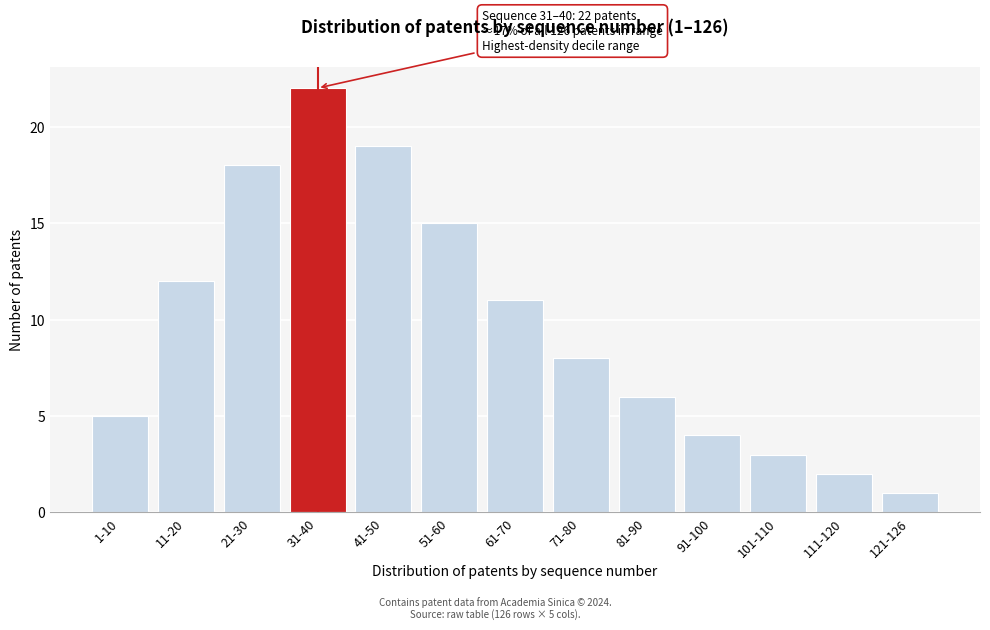

Reading left to right, what are all the values shown in this chart?

5	12	18	22	19	15	11	8	6	4	3	2	1